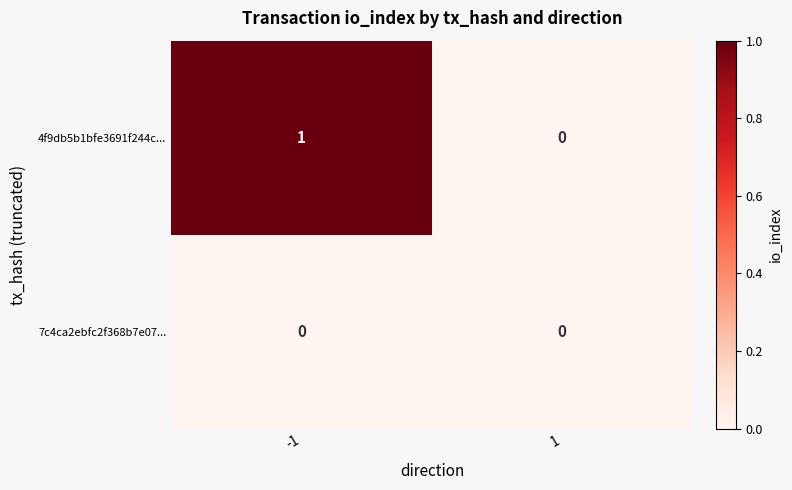

Which series has the largest total across all categories?

4f9db5b1bfe3691f244c...